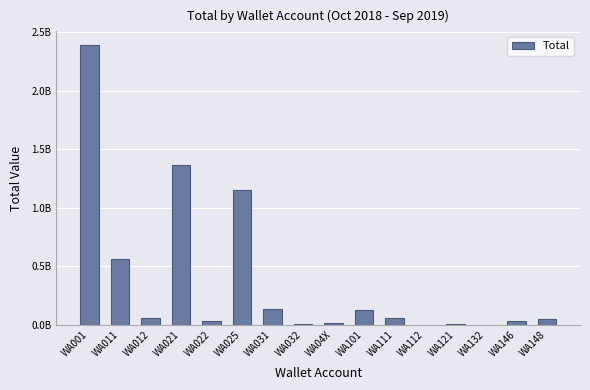

What is the maximum value shown in the chart?

2385802950.2